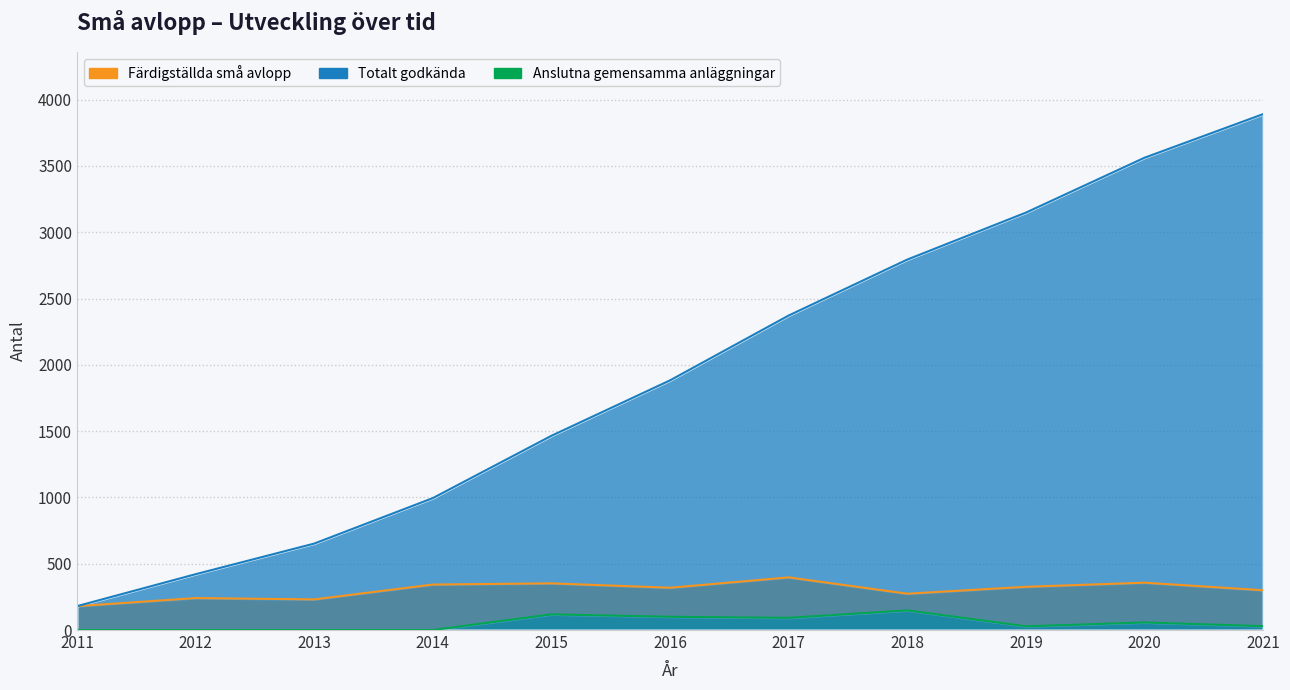

Reading left to right, what are all the values shown in this chart?

Färdigställda små avlopp: 2011=180	2012=241	2013=231	2014=343	2015=352	2016=319	2017=397	2018=274	2019=326	2020=357	2021=300
Totalt godkända: 2011=180	2012=421	2013=652	2014=995	2015=1465	2016=1883	2017=2372	2018=2794	2019=3148	2020=3562	2021=3891
Anslutna gemensamma anläggningar: 2011=0	2012=0	2013=0	2014=0	2015=118	2016=100	2017=92	2018=148	2019=28	2020=57	2021=29